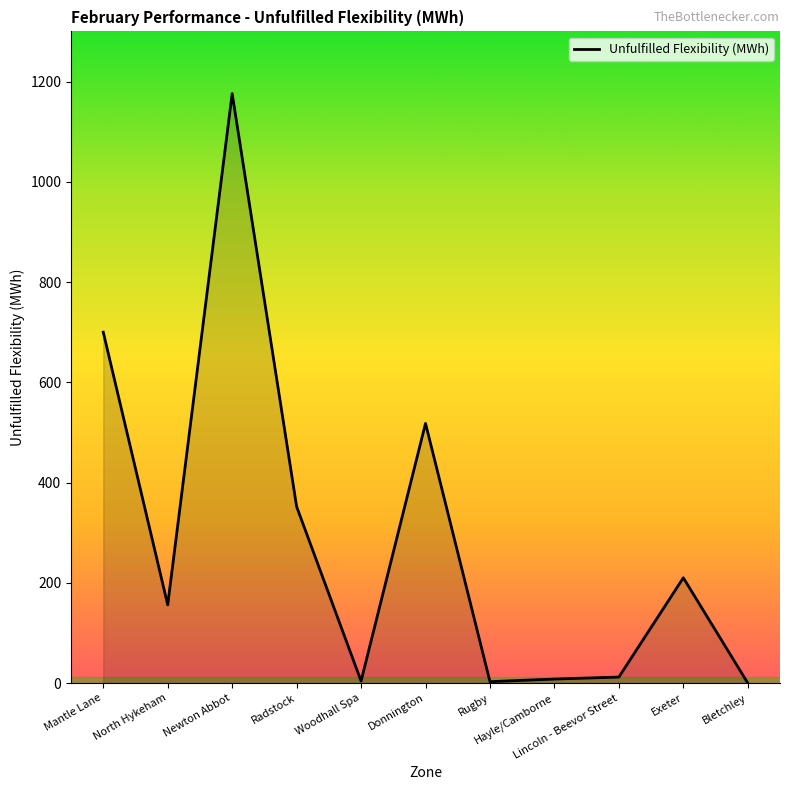

What is the greatest value displayed?

1176.0